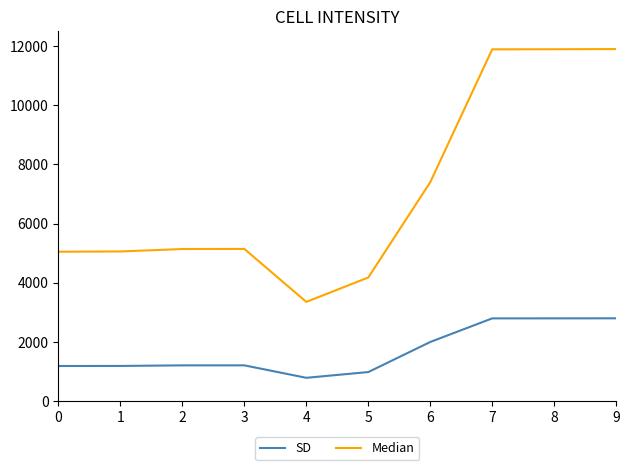

What is the smallest value displayed?

789.4